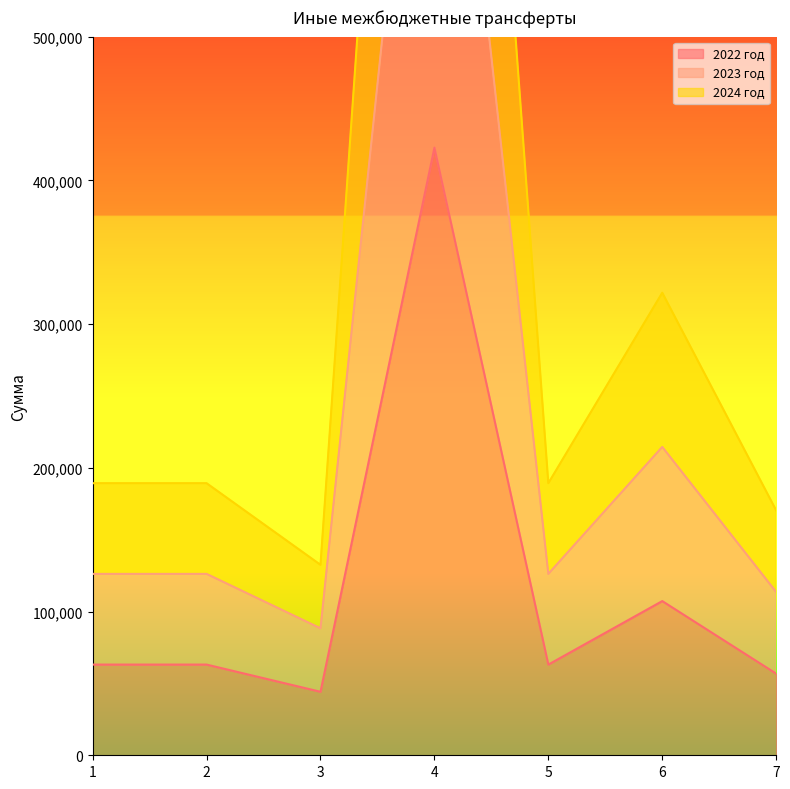

How many values in the 2023 год series are below 126198?

2